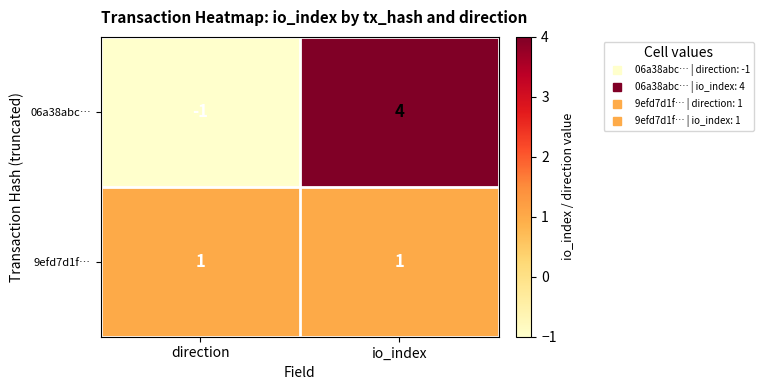

What is the spread (max minus min) of values at direction?

2